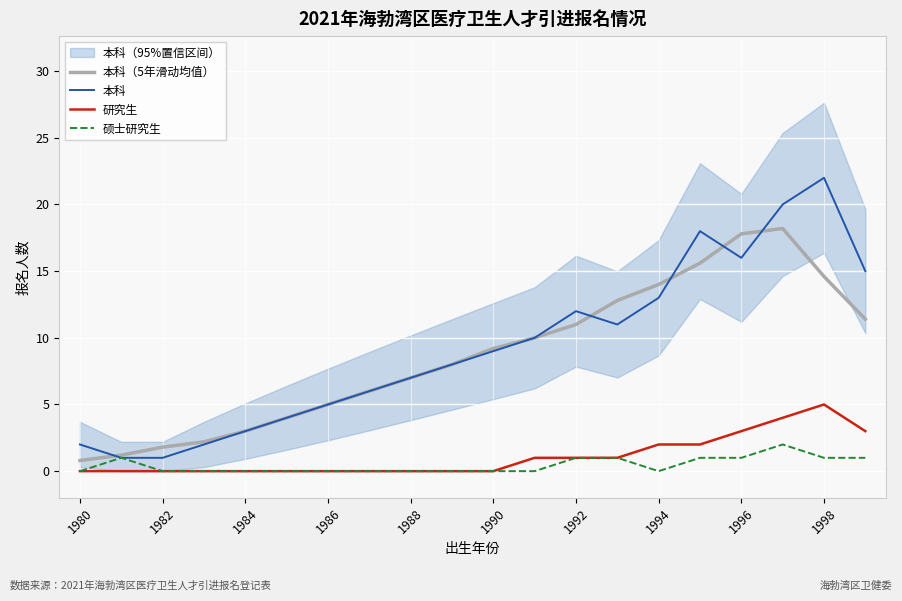

Which series has the largest range (max minus min)?

本科